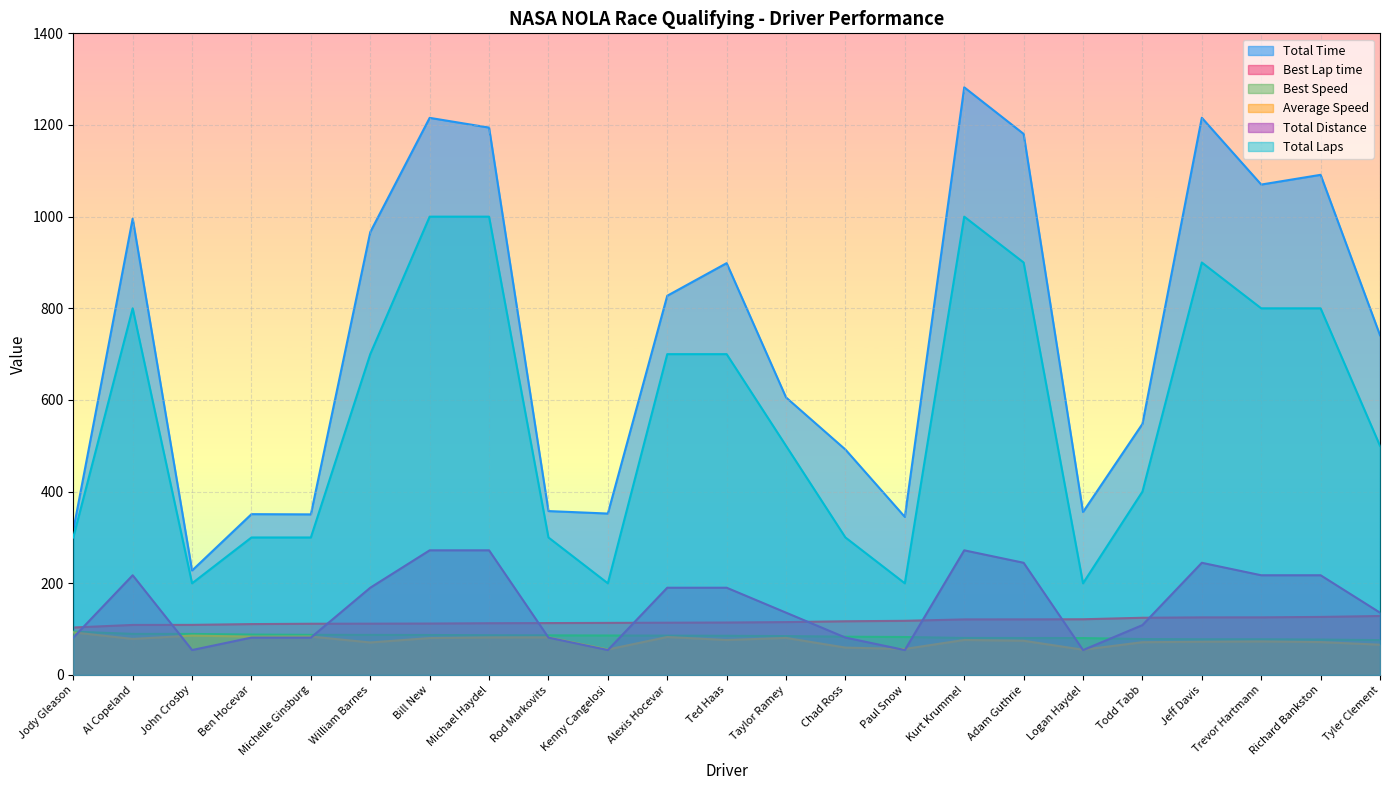

At which category is the sum across all series the highest?

Kurt Krummel